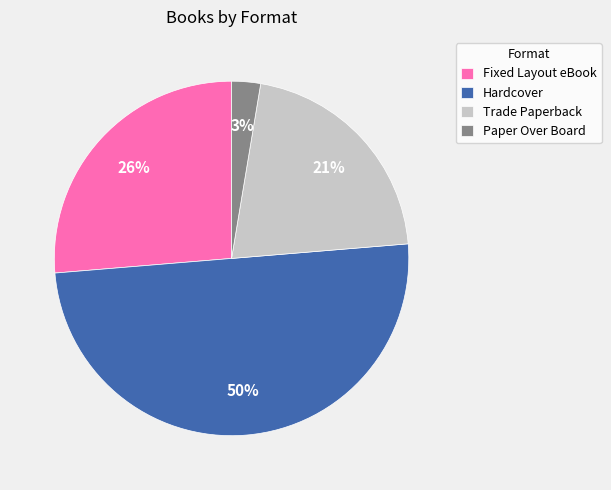

How many segments does this pie chart have?

4